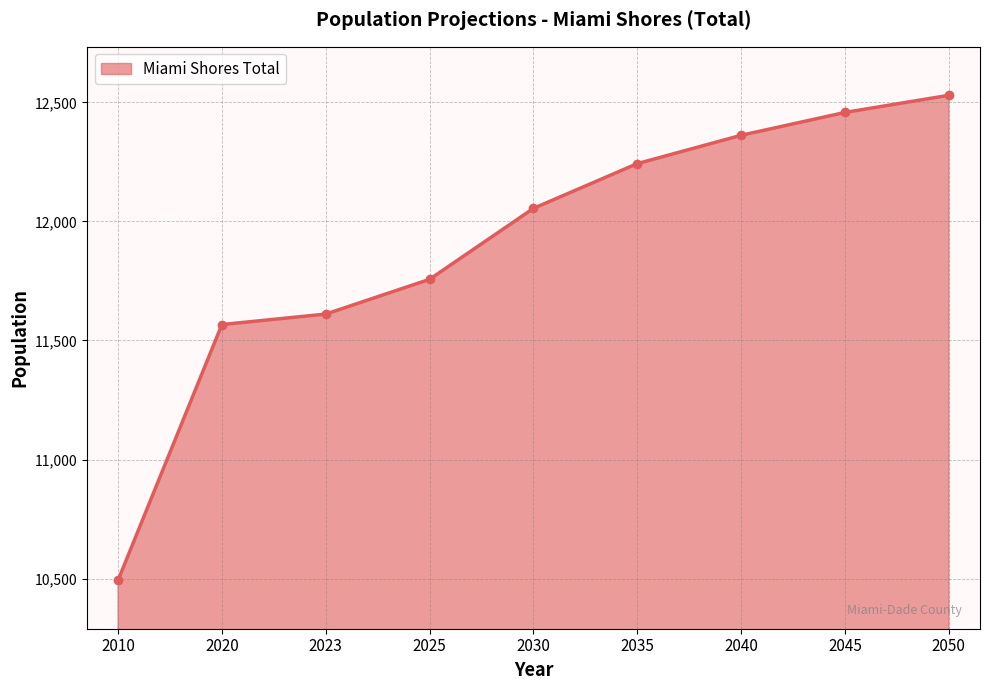

What is the greatest value displayed?

12530